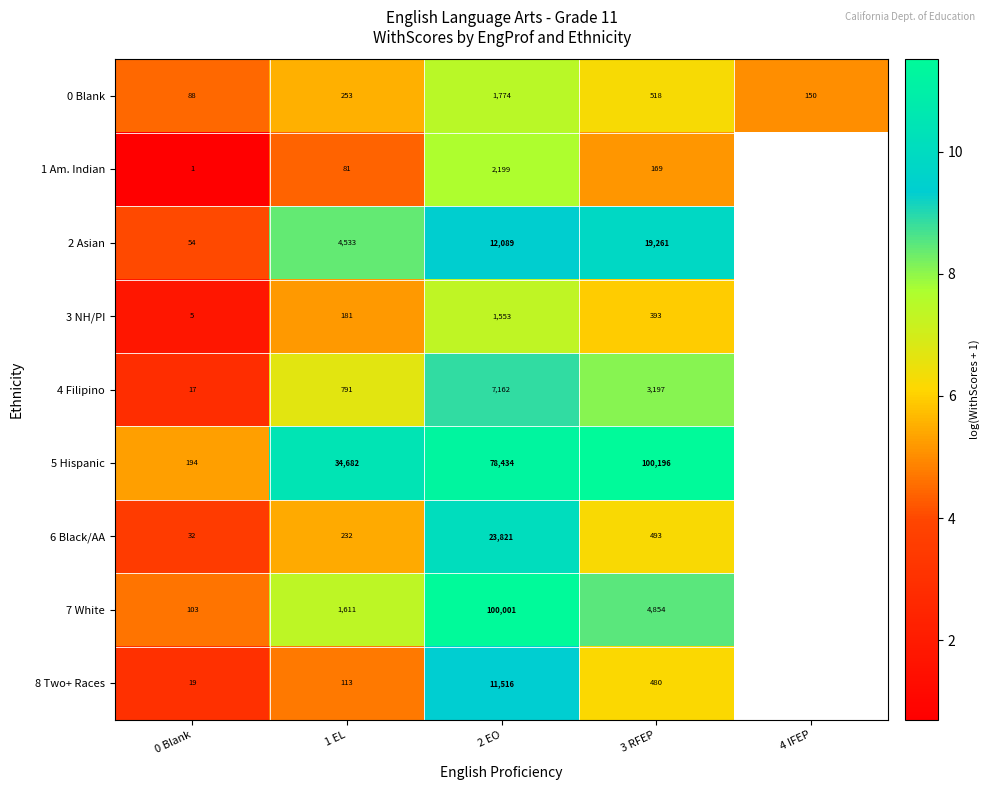

Rank the categories by 0 Blank value from lowest to highest.

0 Blank, 4 IFEP, 1 EL, 3 RFEP, 2 EO